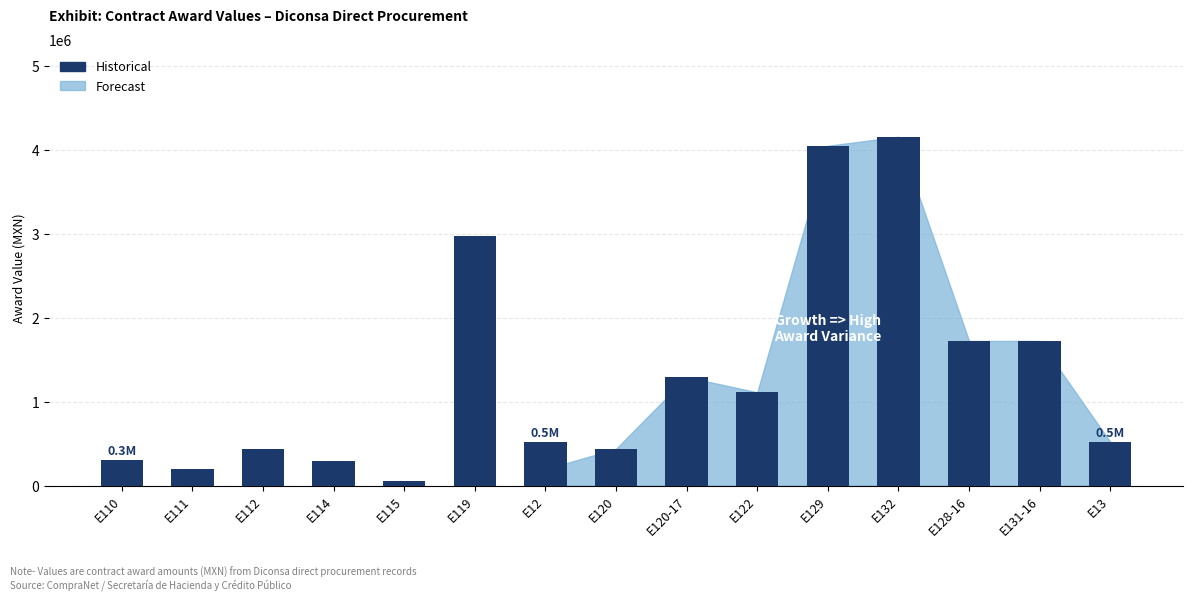

Rank the categories by Forecast value from highest to lowest.

E132, E129, E131-16, E128-16, E120-17, E122, E13, E120, E12, E110, E111, E112, E114, E115, E119